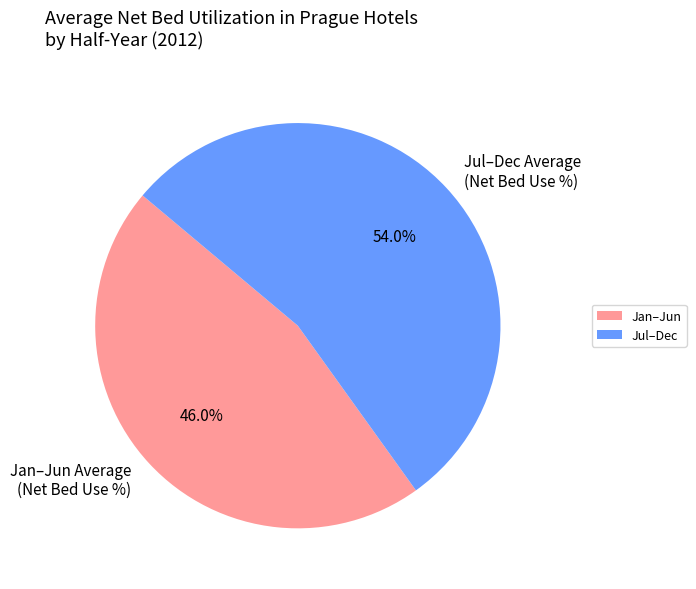

Approximately how many times larger is the value at Jul–Dec Average (Net Bed Use %) compared to Jan–Jun Average (Net Bed Use %)?

1.2